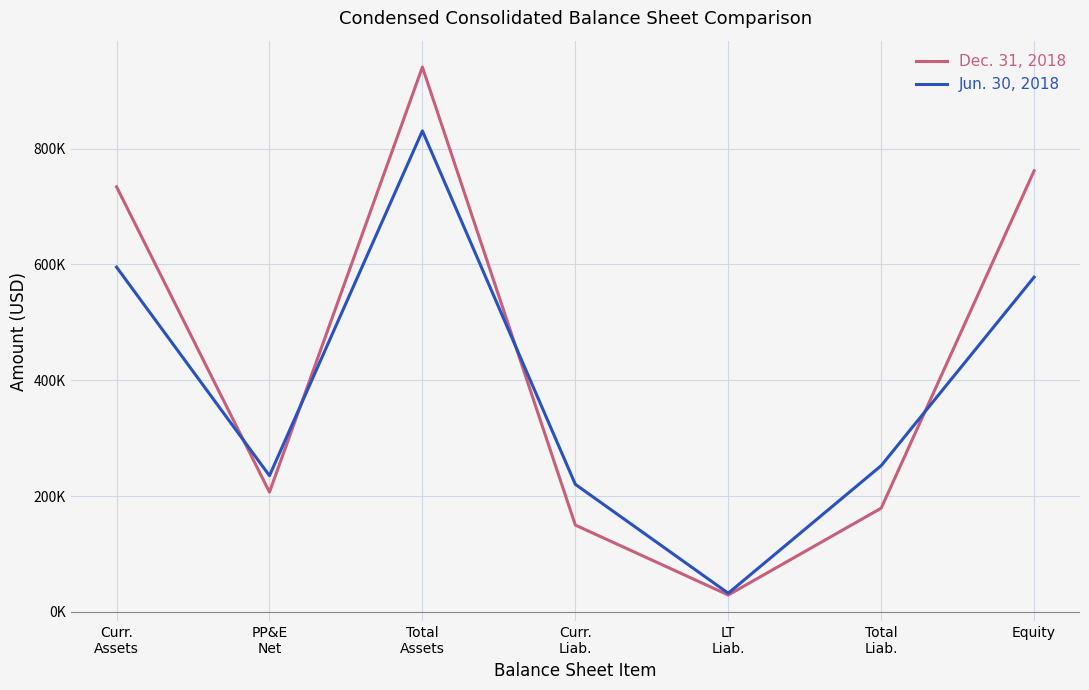

At Curr.
Liab., list the series in order from smallest to largest.

Dec. 31, 2018, Jun. 30, 2018